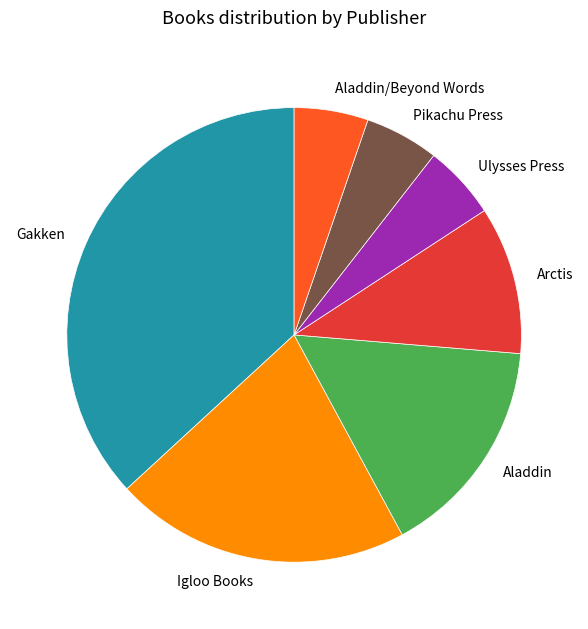

What is the largest slice in the pie chart?

Gakken